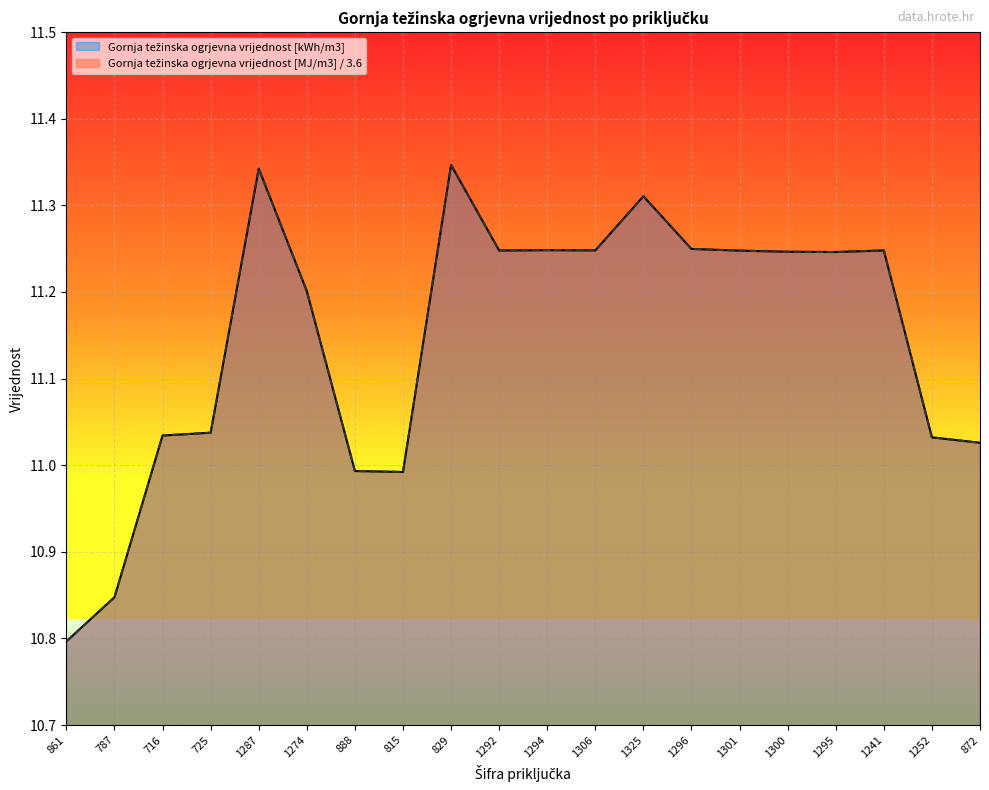

Reading left to right, transcribe all the data shown in this chart.

Gornja težinska ogrjevna vrijednost [kWh/m3]: 861=10.8	787=10.8	716=11.0	725=11.0	1287=11.3	1274=11.2	888=11.0	815=11.0	829=11.3	1292=11.2	1294=11.2	1306=11.2	1325=11.3	1296=11.2	1301=11.2	1300=11.2	1295=11.2	1241=11.2	1252=11.0	872=11.0
Gornja težinska ogrjevna vrijednost [MJ/m3]: 861=10.8	787=10.8	716=11.0	725=11.0	1287=11.3	1274=11.2	888=11.0	815=11.0	829=11.3	1292=11.2	1294=11.2	1306=11.2	1325=11.3	1296=11.2	1301=11.2	1300=11.2	1295=11.2	1241=11.2	1252=11.0	872=11.0